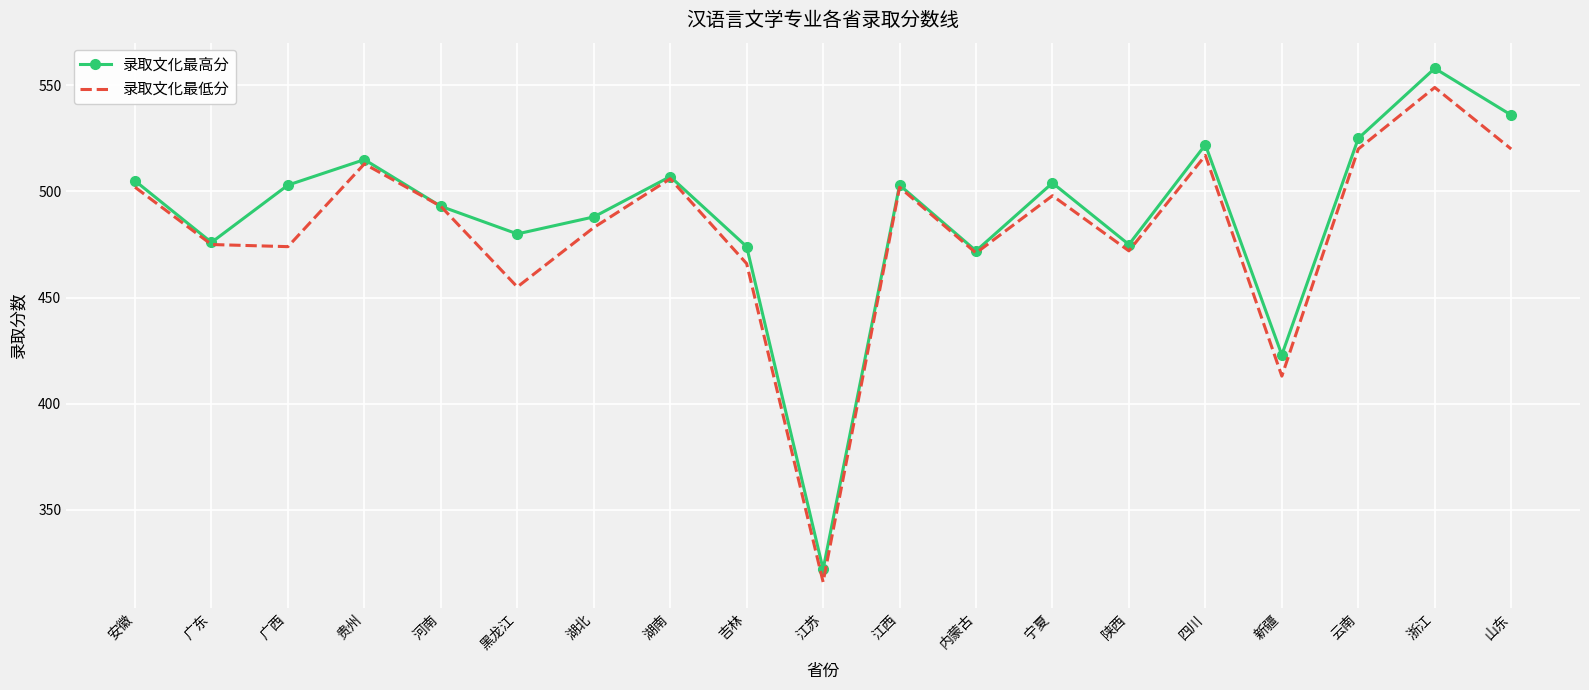

Which series changed the most between 宁夏 and 新疆?

录取文化最低分